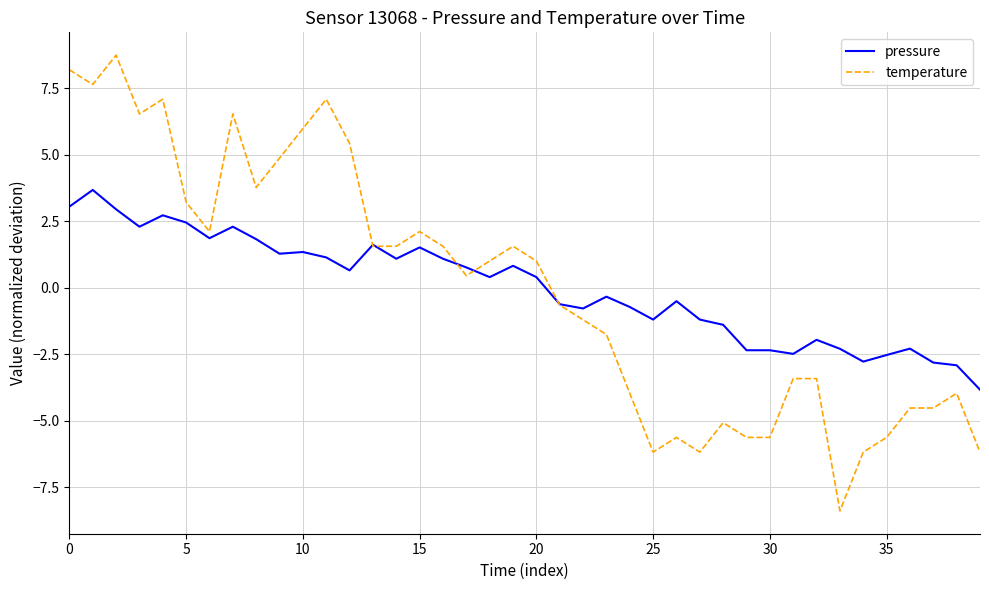

Rank the series by their maximum value, from lowest to highest.

pressure, temperature